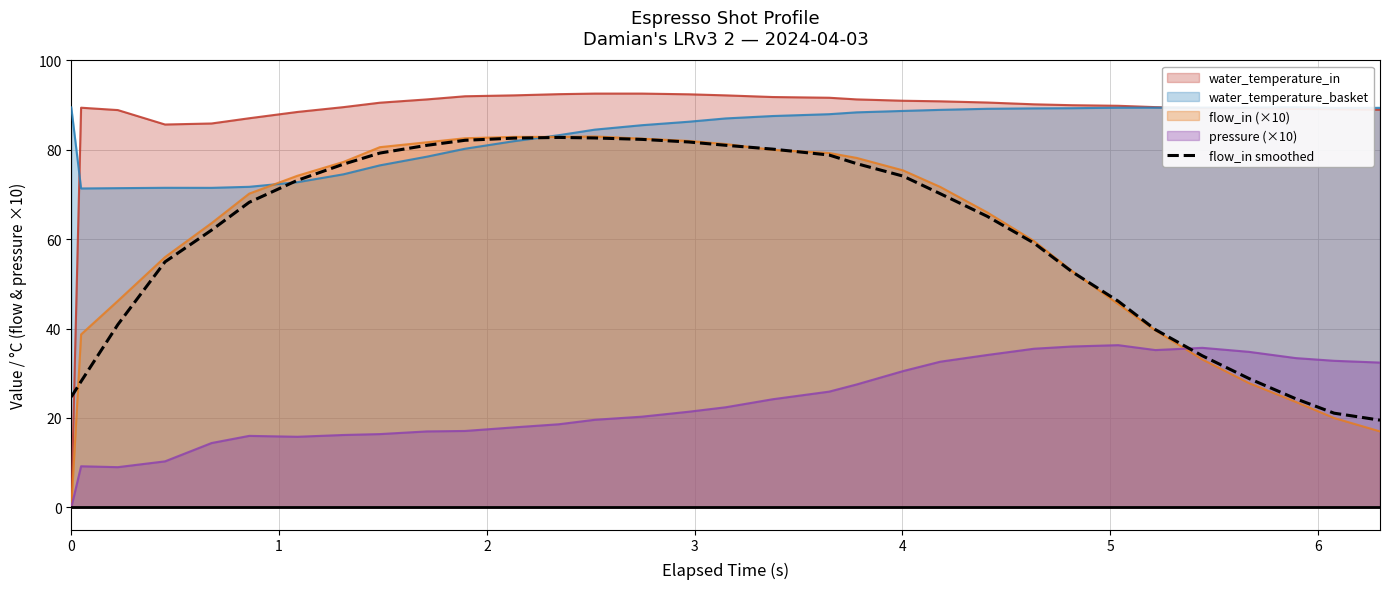

What is the value of the 28th point from the left?

33.9